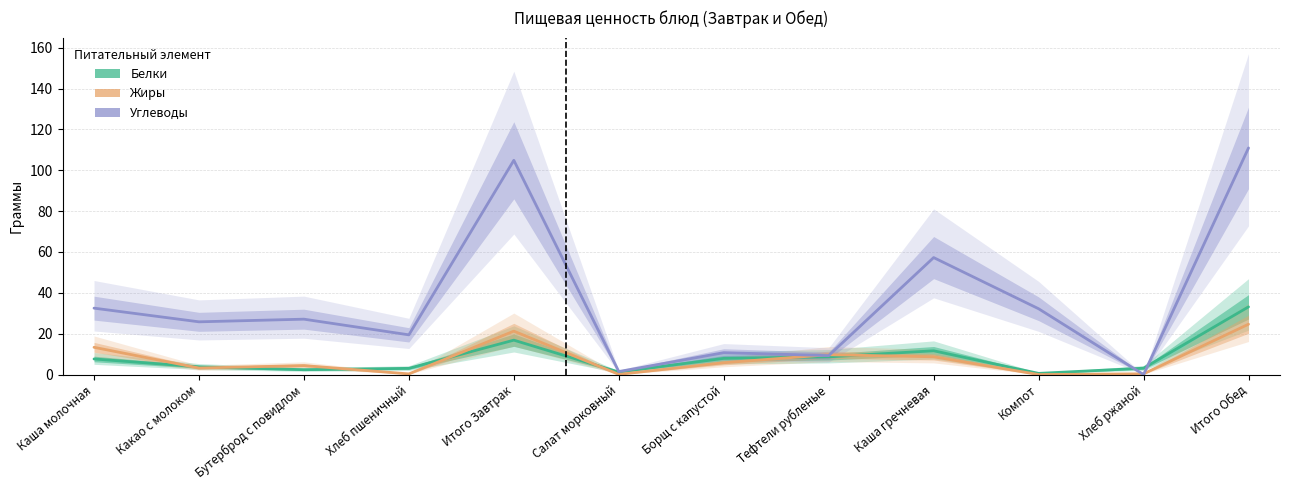

How many data points in Углеводы are less than 27?

6